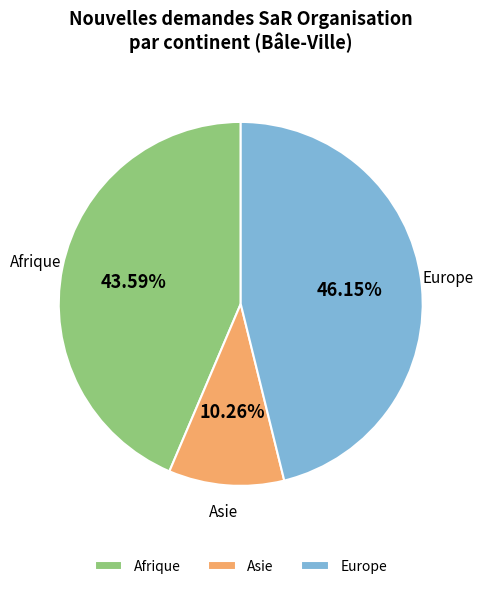

Count the number of slices in the pie.

3